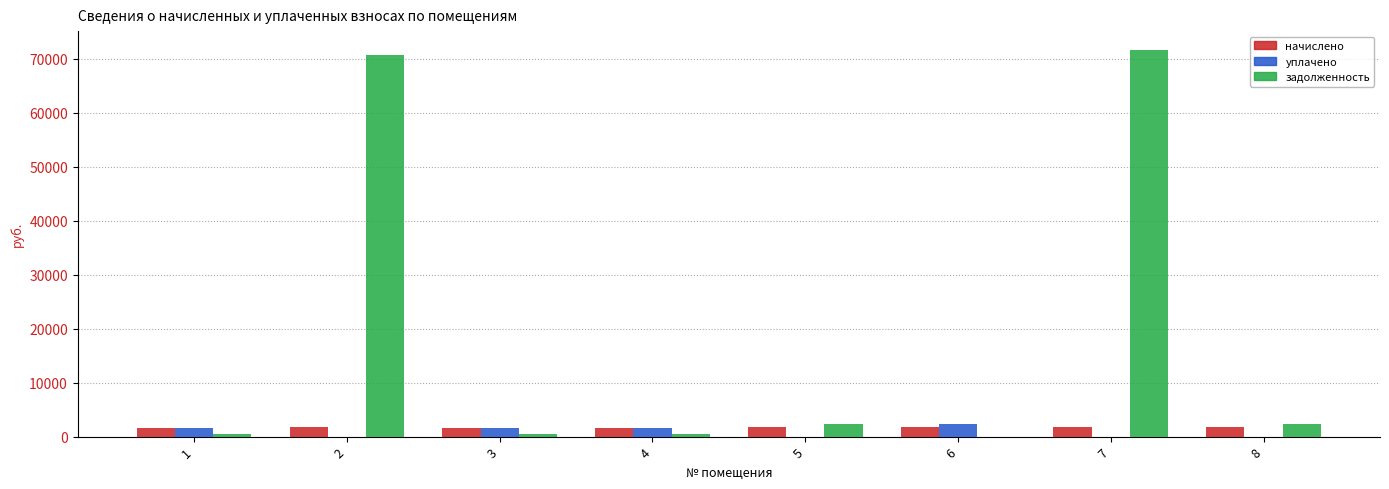

Which series has the largest total across all categories?

задолженность